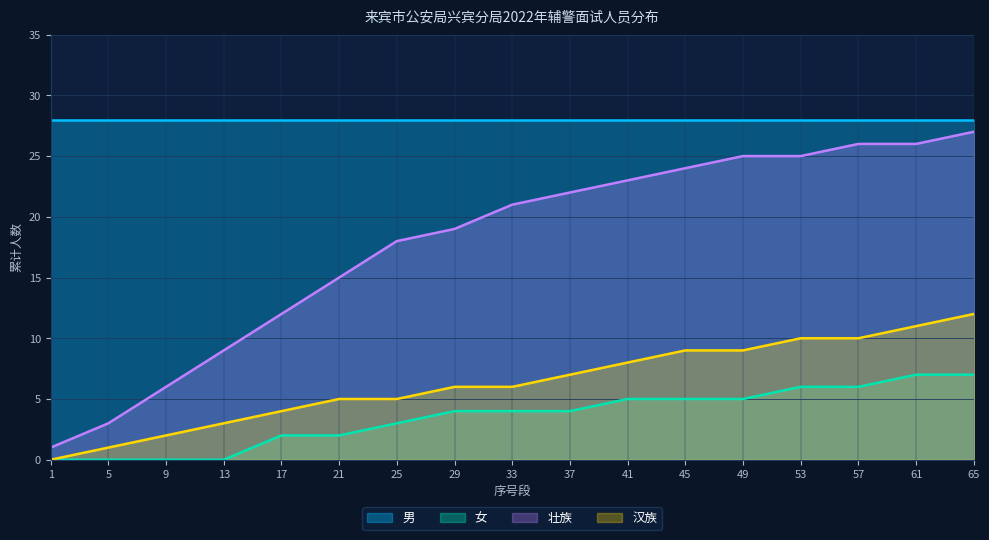

What is the sum of all 汉族 values?

108